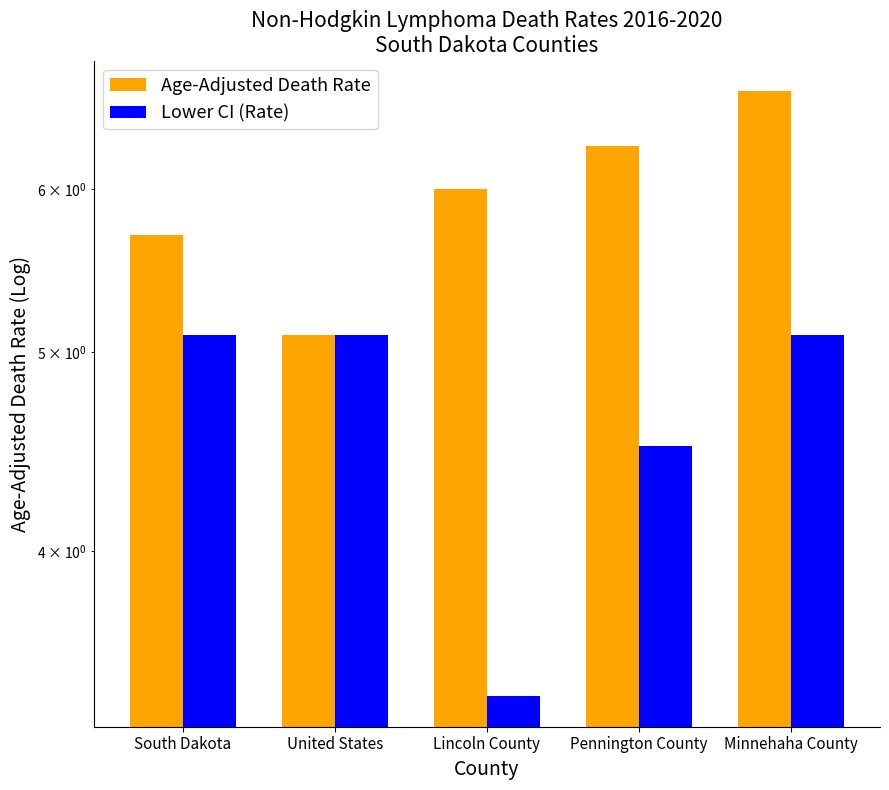

Between South Dakota and United States, which series saw the biggest shift?

Age-Adjusted Death Rate